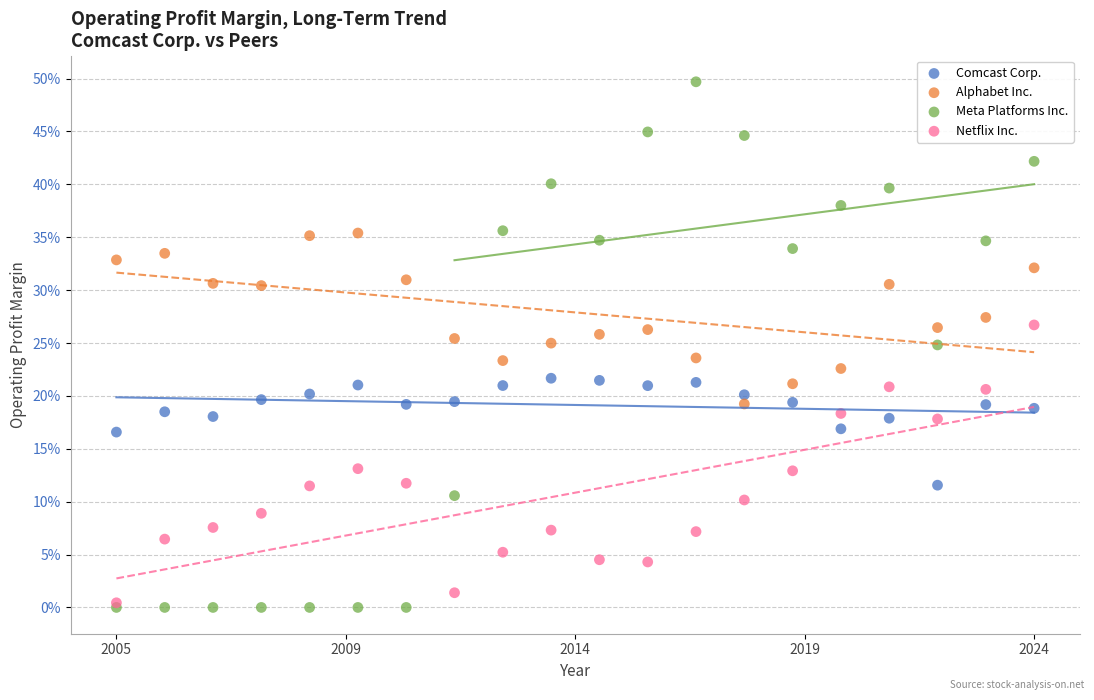

Which series has the widest spread of Y values?

Meta Platforms Inc.